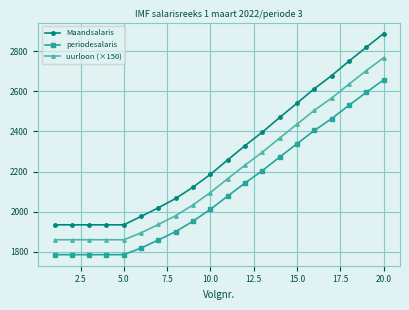

What is the value of the uurloon (×150) point at the 15th from the left?

2436.0